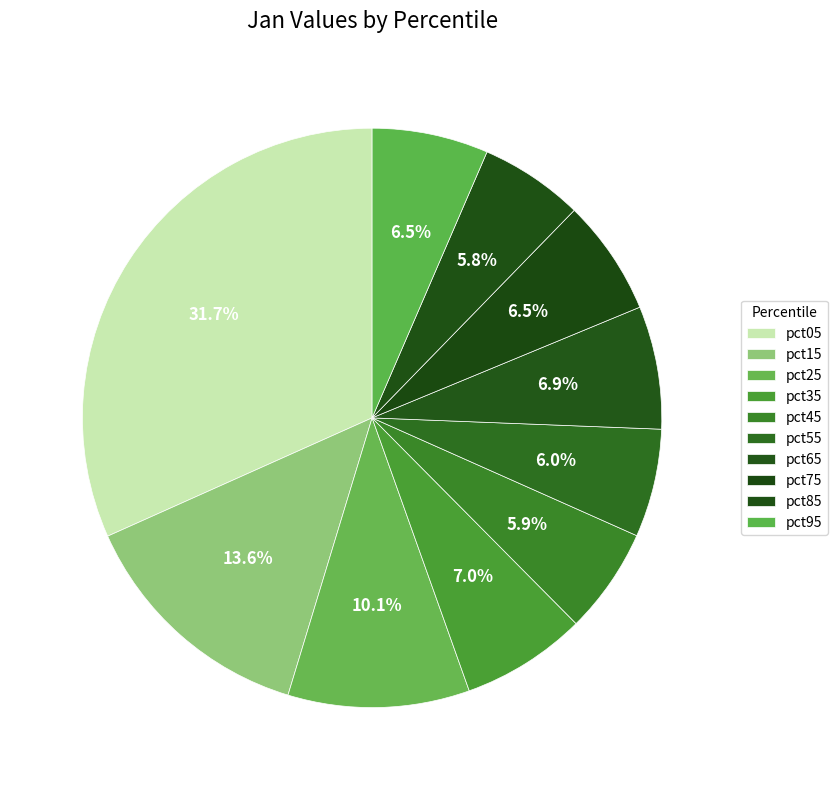

How many slices are in this pie chart?

10